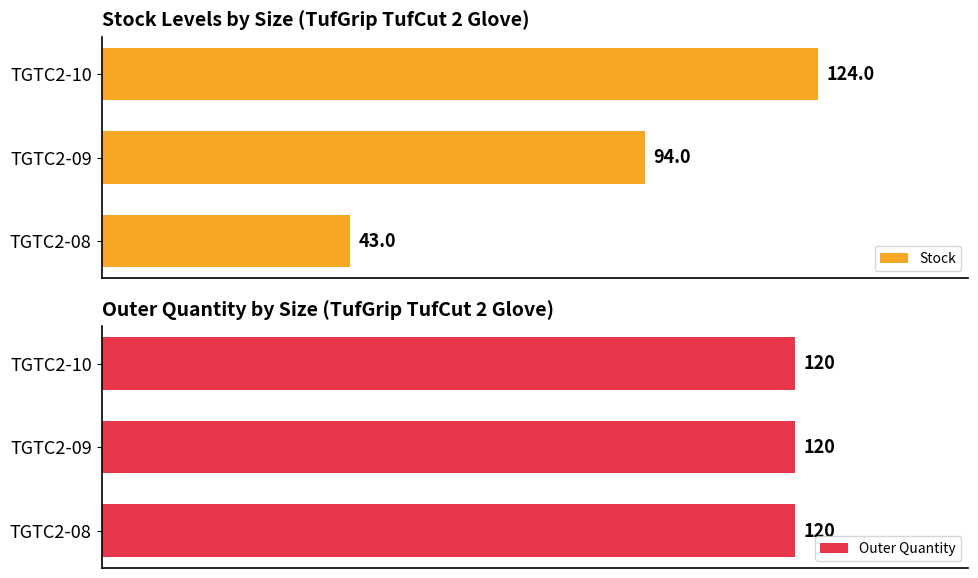

Where does the Stock series first go above 94?

40